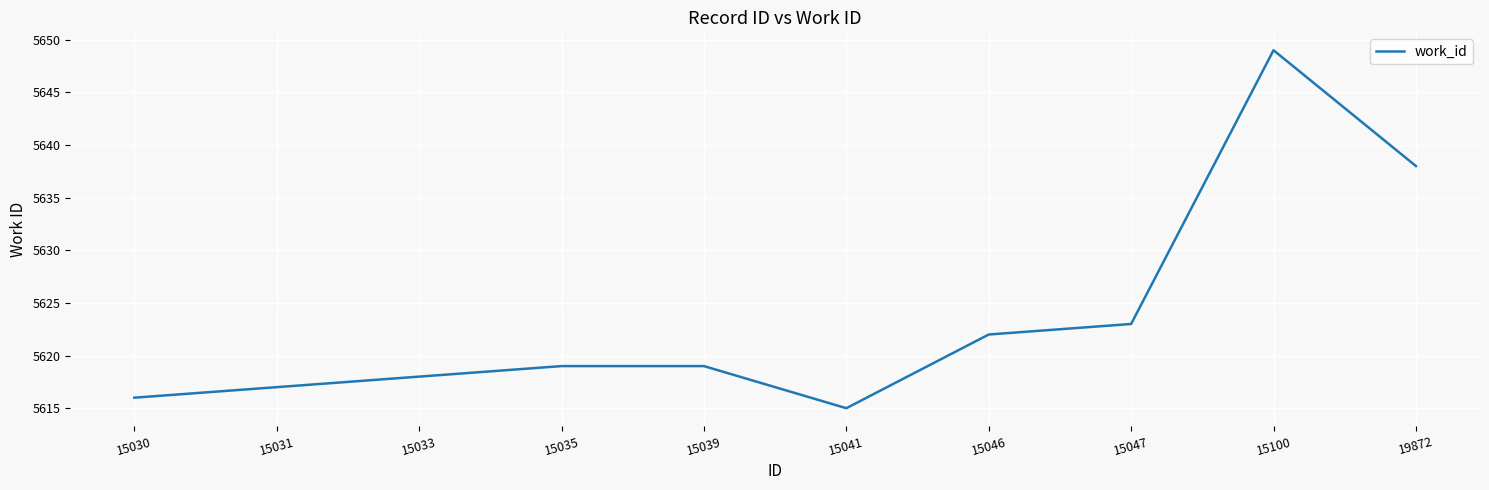

Where is the first local minimum?

15041